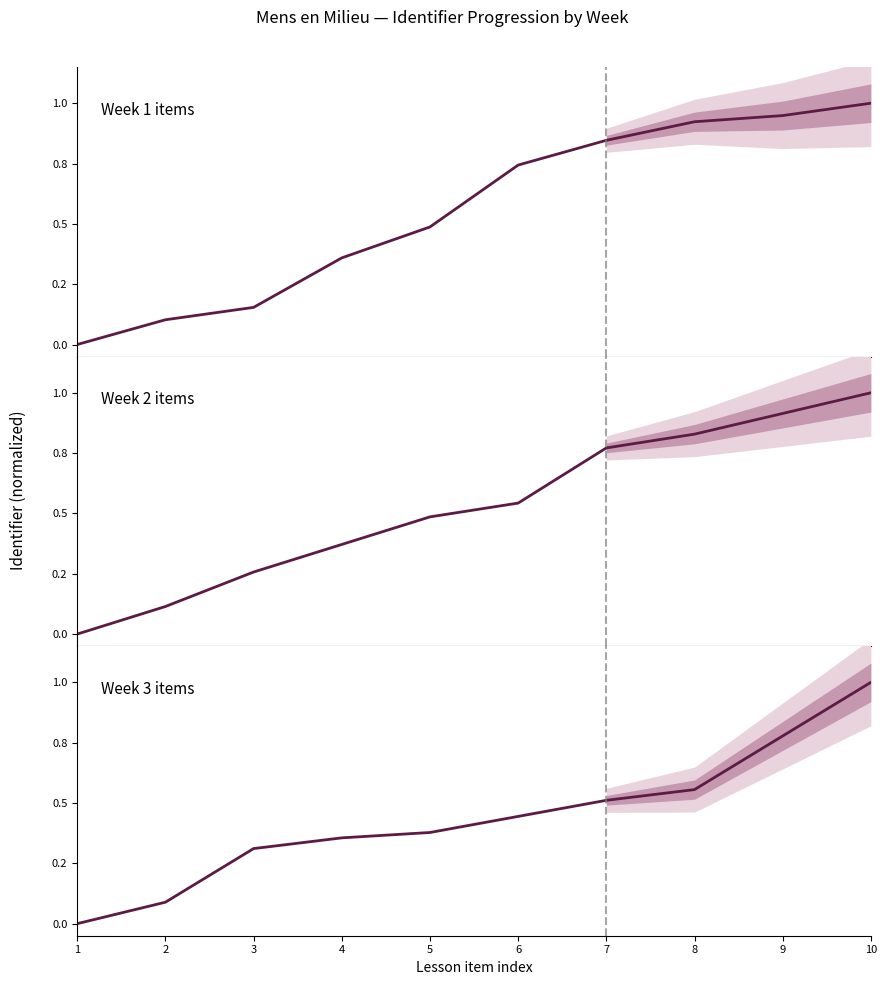

How many Week 2 items values are between 0 and 1?

7